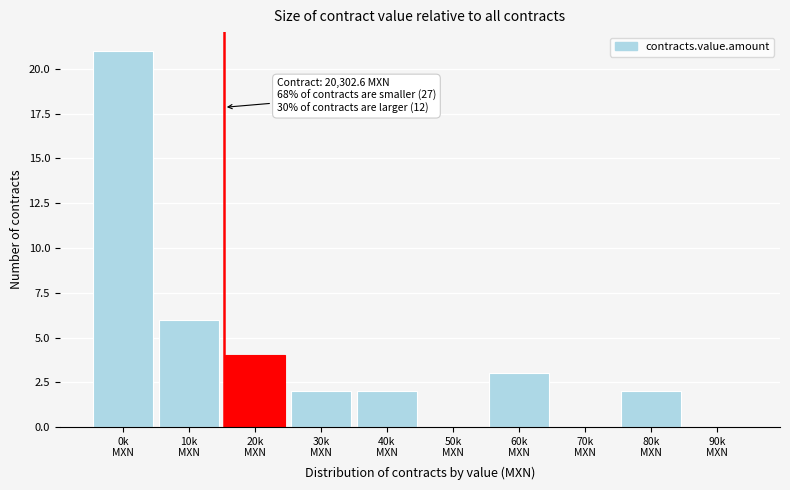

What is the sum of all values?

40